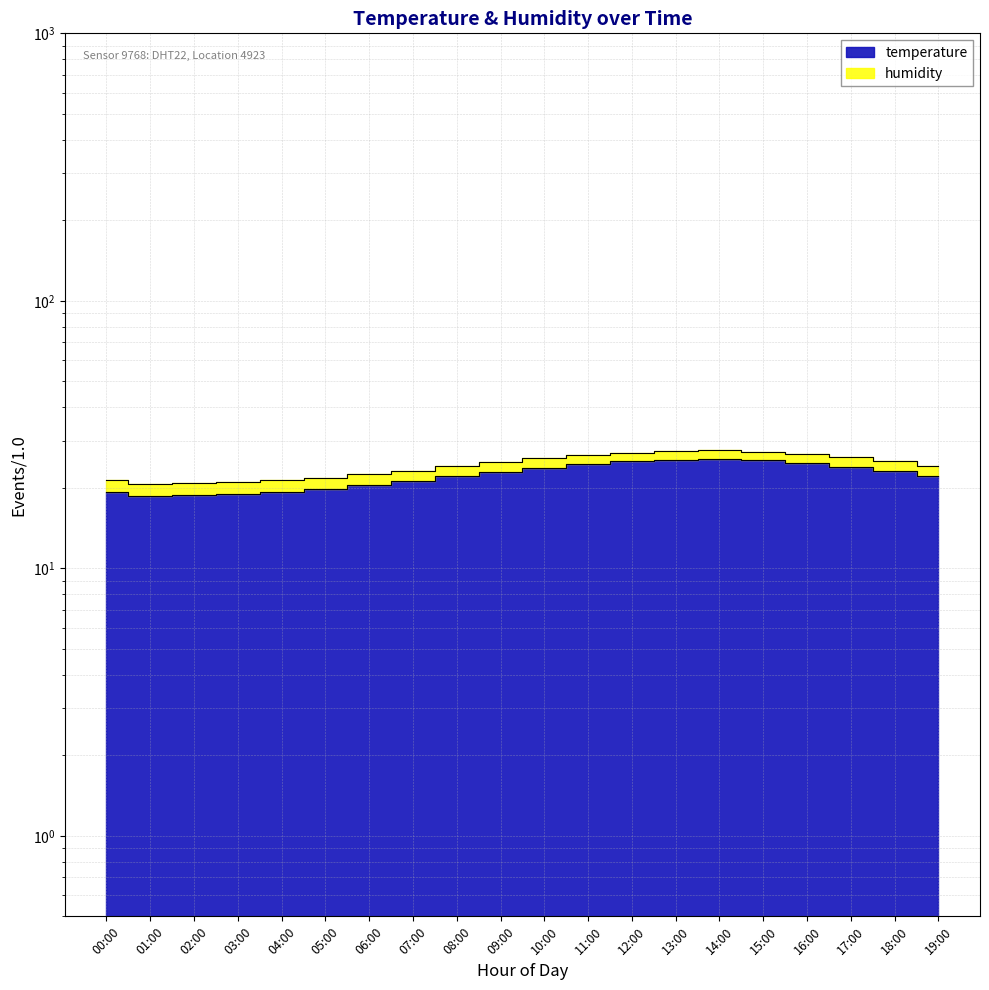

What is the maximum value shown in the chart?

25.6